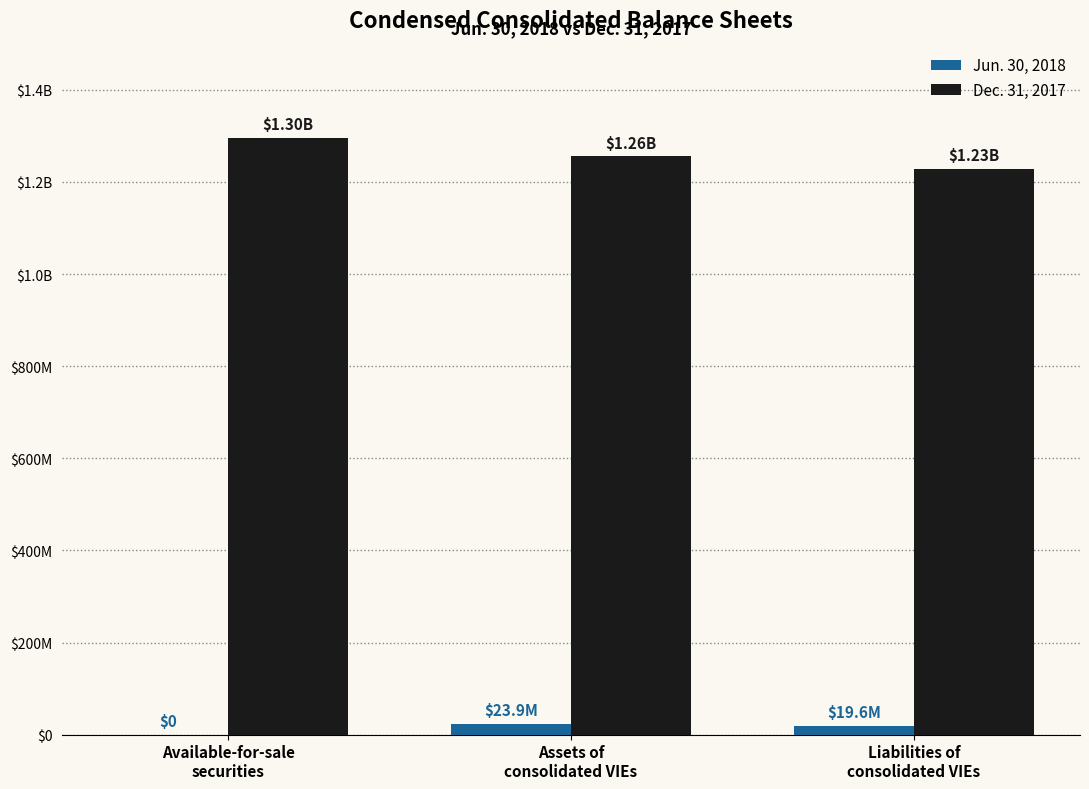

Between Available-for-sale
securities and Liabilities of
consolidated VIEs, which is larger?

Liabilities of
consolidated VIEs